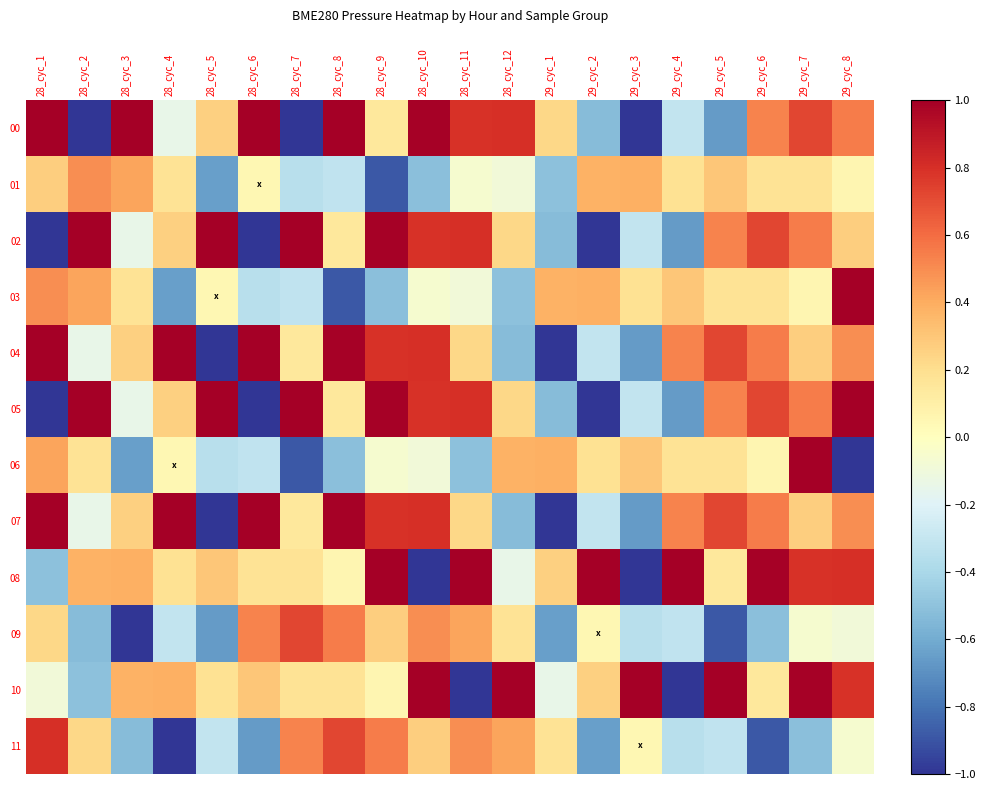

Rank the series at 29_cyc_4 from lowest to highest value.

10, 02, 05, 11, 09, 00, 06, 01, 03, 04, 07, 08